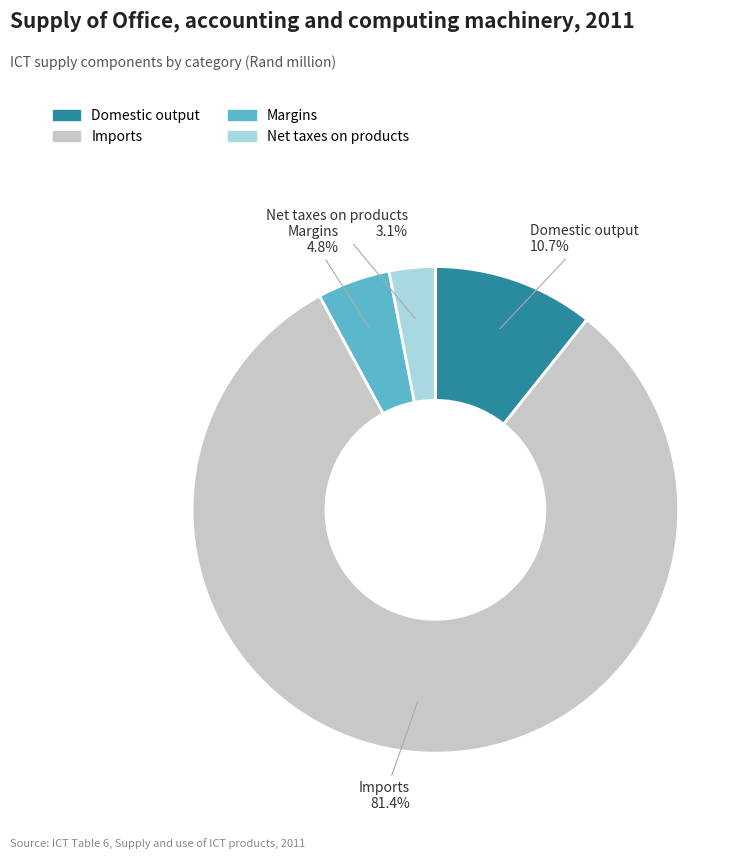

Which category accounts for the majority?

Imports